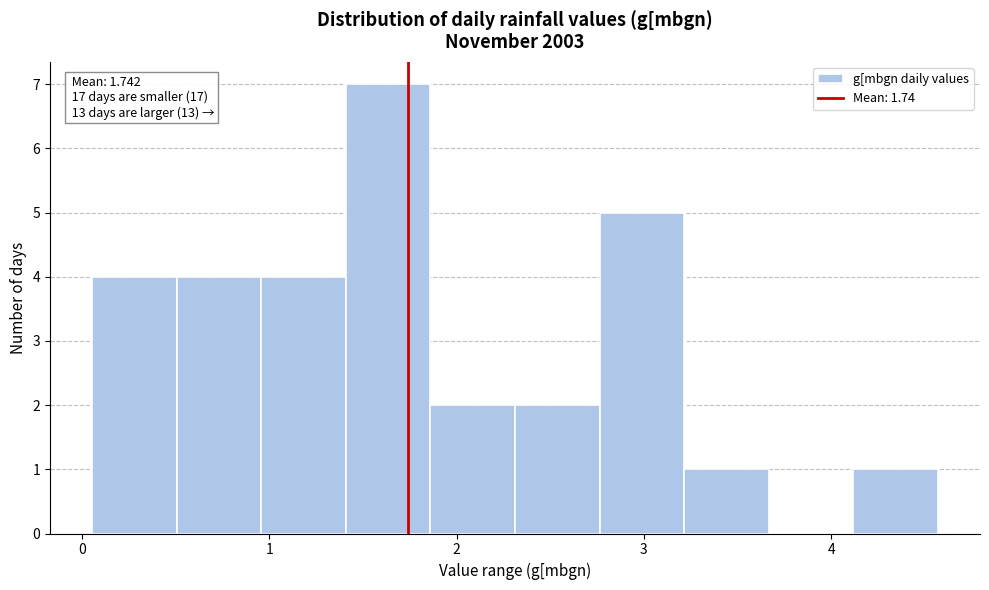

Over which range of the x-axis is the bar tallest?

1.4 to 1.9